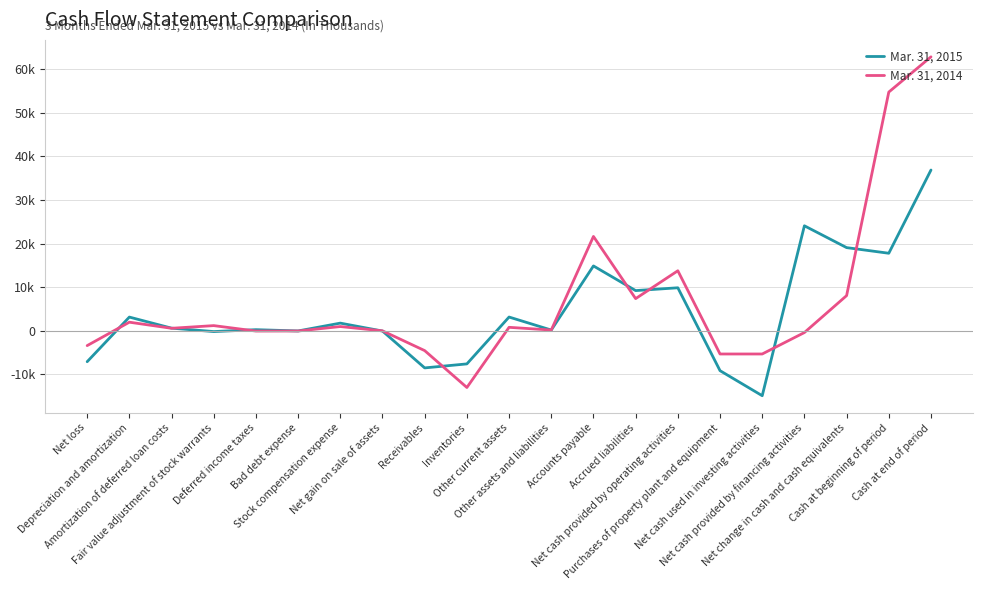

Where do Mar. 31, 2014 and Mar. 31, 2015 first cross each other?

Net loss and Depreciation and amortization